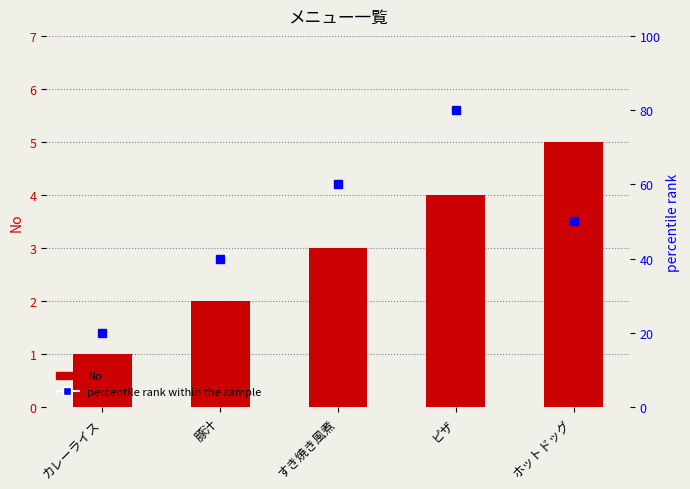

At ピザ, list the series in order from smallest to largest.

No, percentile rank